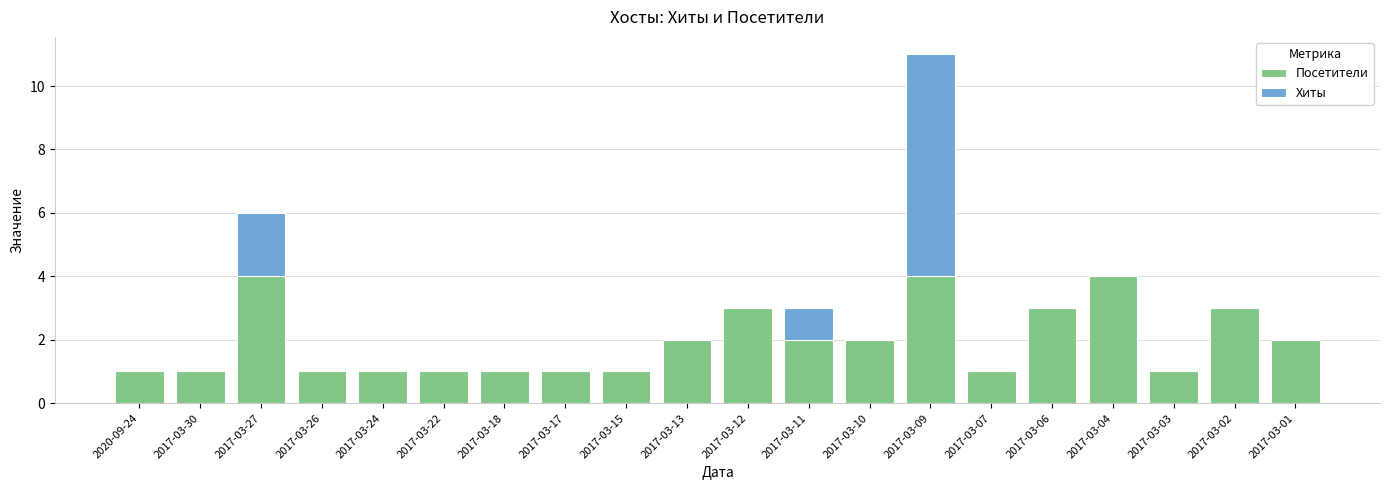

At which category is the sum across all series the highest?

2017-03-09